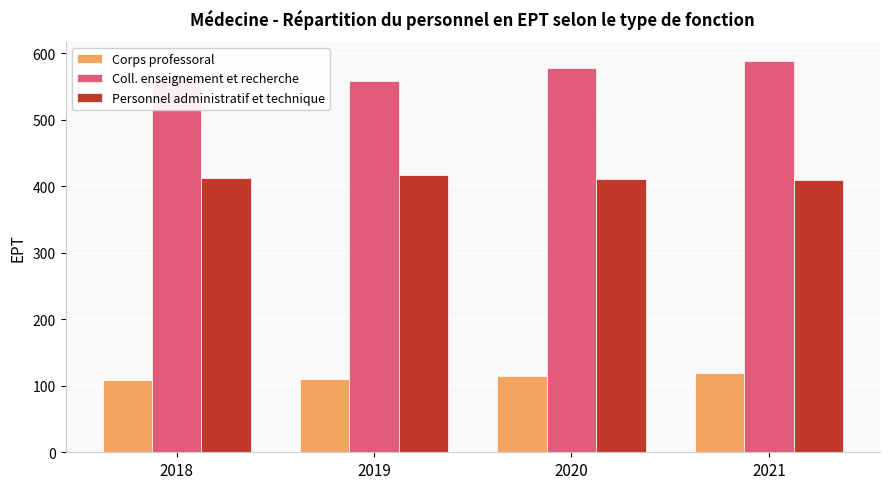

Is it true that Personnel administratif et technique equals 411.5 at 2020?

True